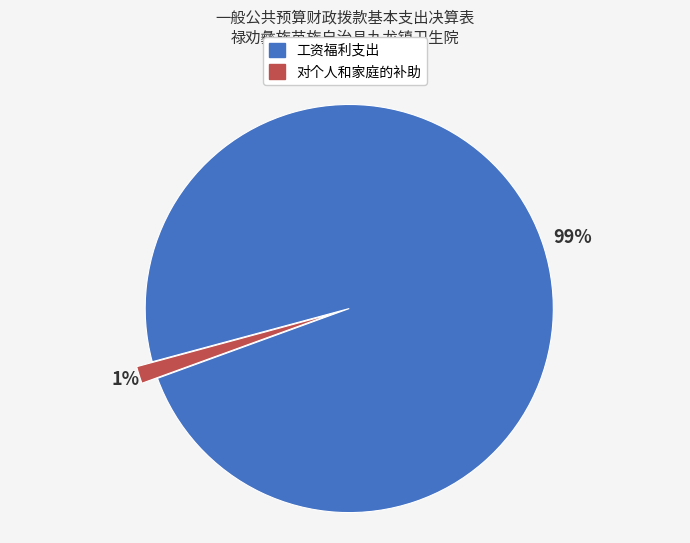

Between 工资福利支出 and 对个人和家庭的补助, which is larger?

工资福利支出